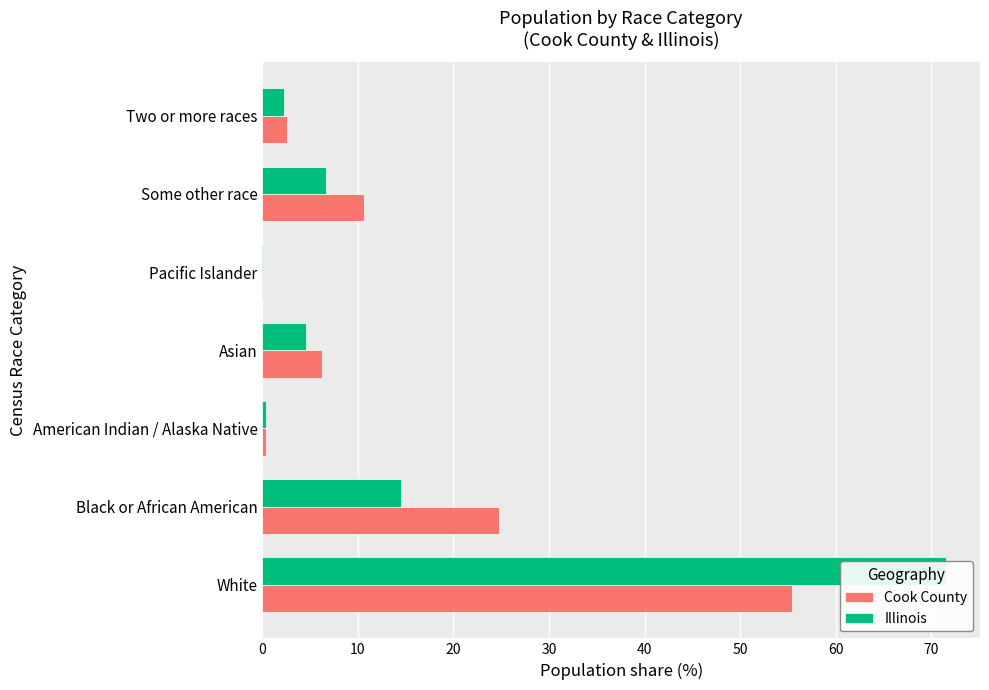

Which series has the largest range (max minus min)?

Illinois